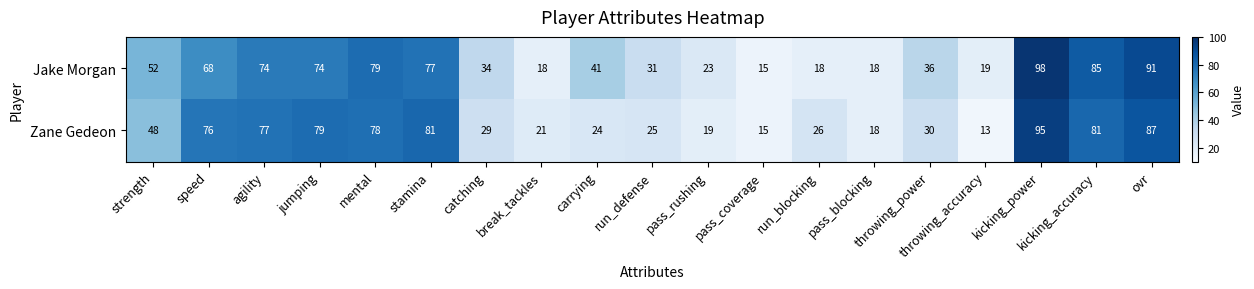

Rank the series by their maximum value, from highest to lowest.

Jake Morgan, Zane Gedeon